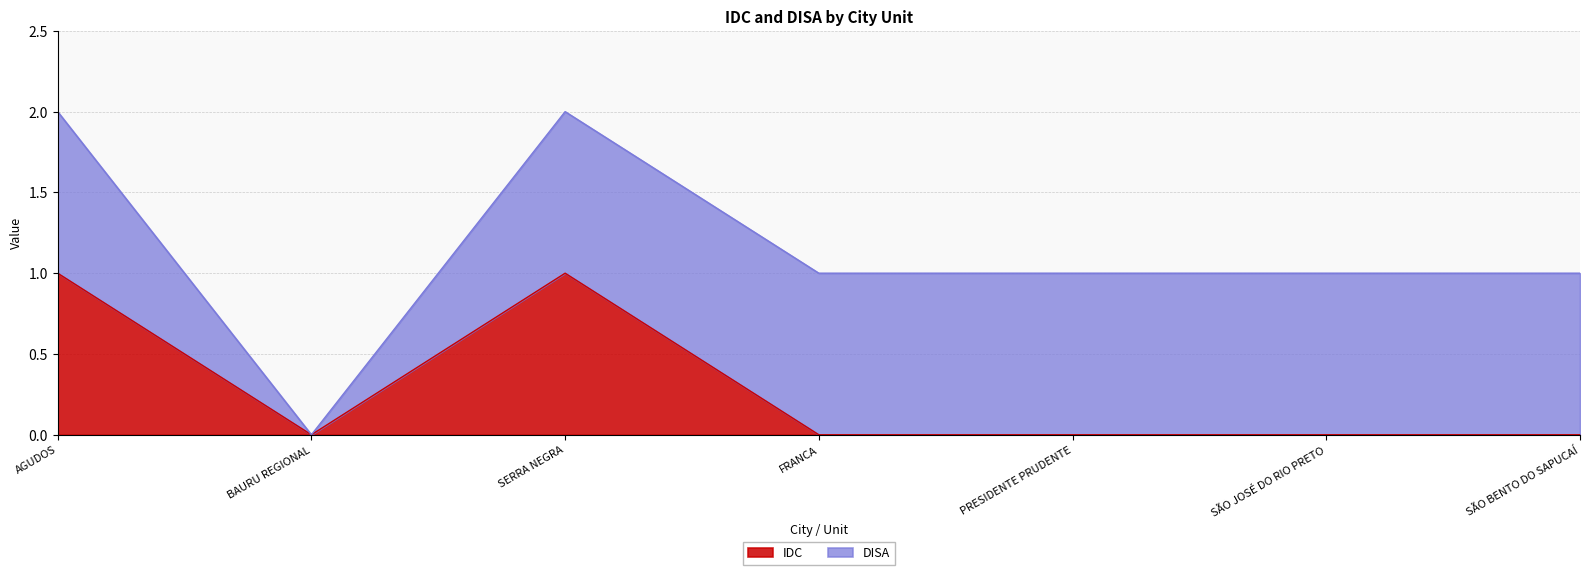

What is the difference between the maximum and minimum values?

1